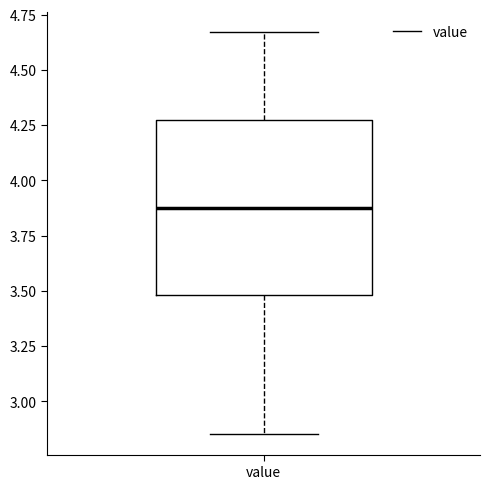

Where is the lower edge of the box for value on the y-axis? The values are not printed on the chart, so give them approximately, as read against the axis.

3.50